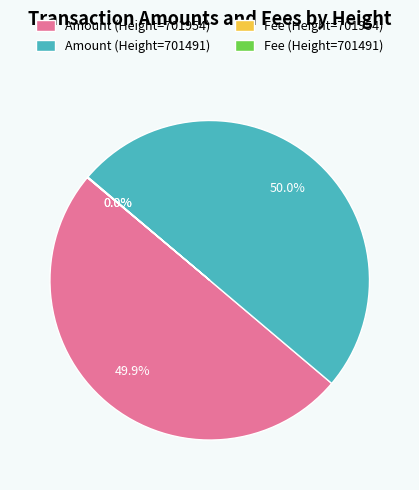

Is there any slice that represents more than half of the pie?

No